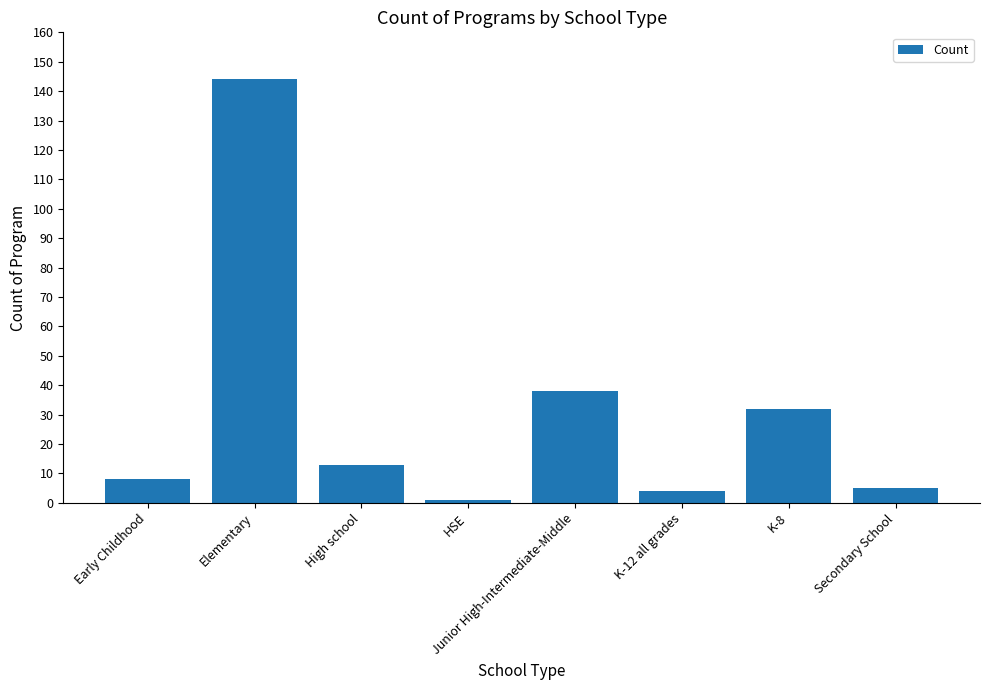

Which has a higher value, K-12 all grades or High school?

High school